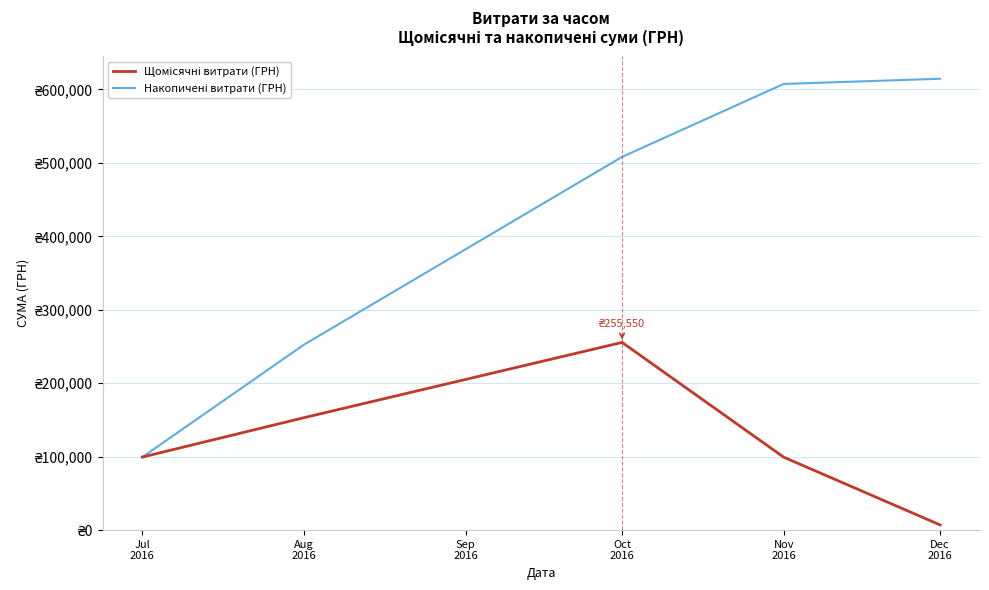

True or false: Щомісячні витрати (ГРН) and Накопичені витрати (ГРН) cross at least once.

False